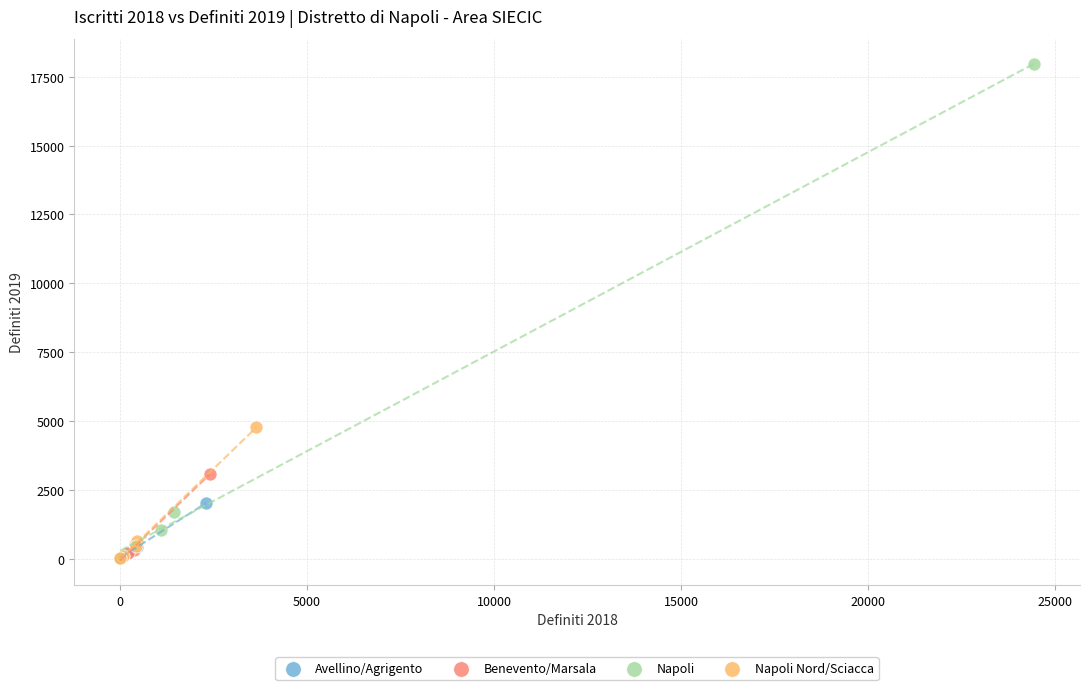

Which series has the widest spread of Y values?

Napoli